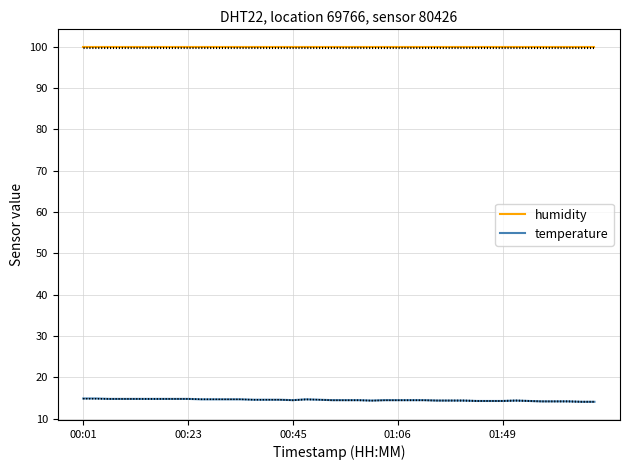

How many data points does each series have?

40